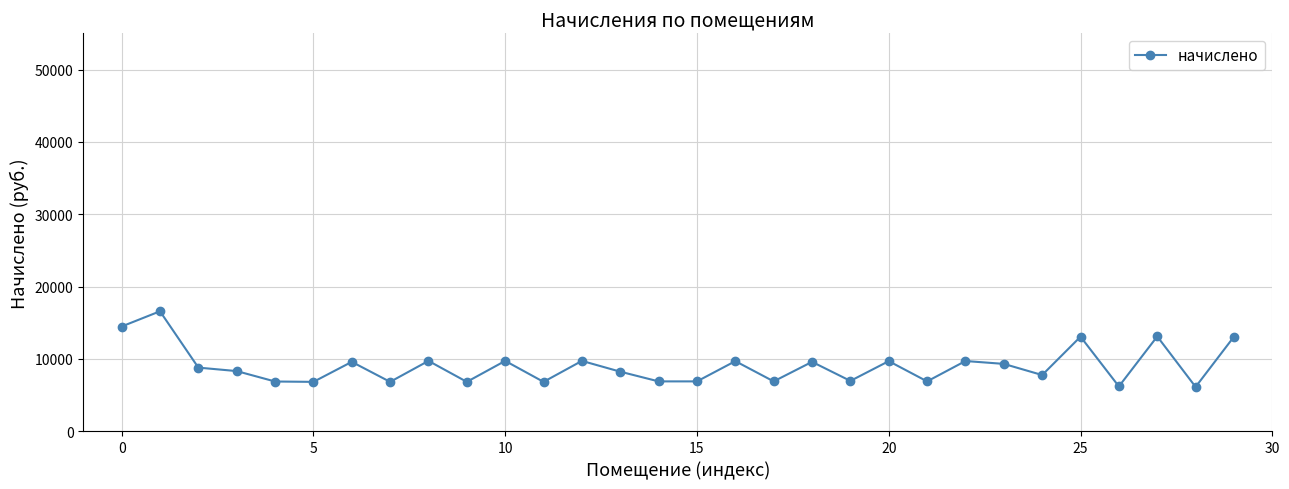

What is the sum of all values?

271600.6